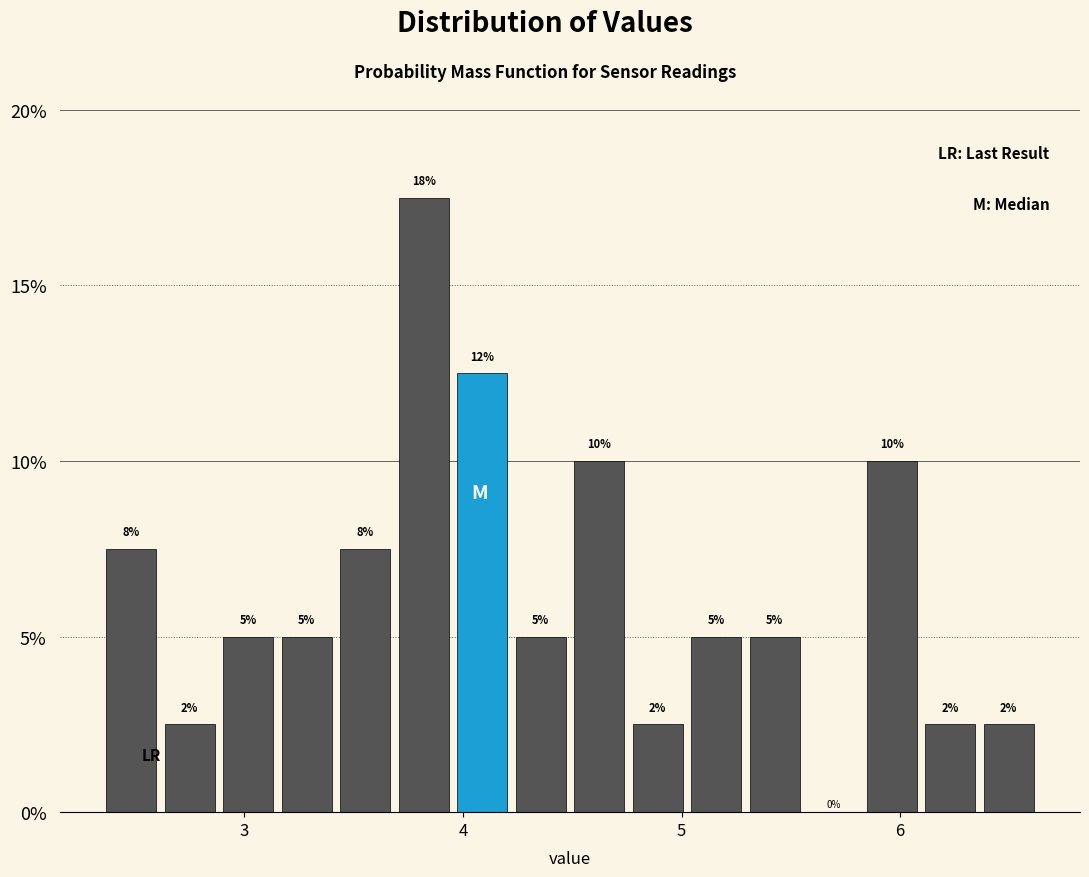

Around what value on the x-axis is the tallest bar? Give the approximate position of its centre, as read against the axis.

3.8